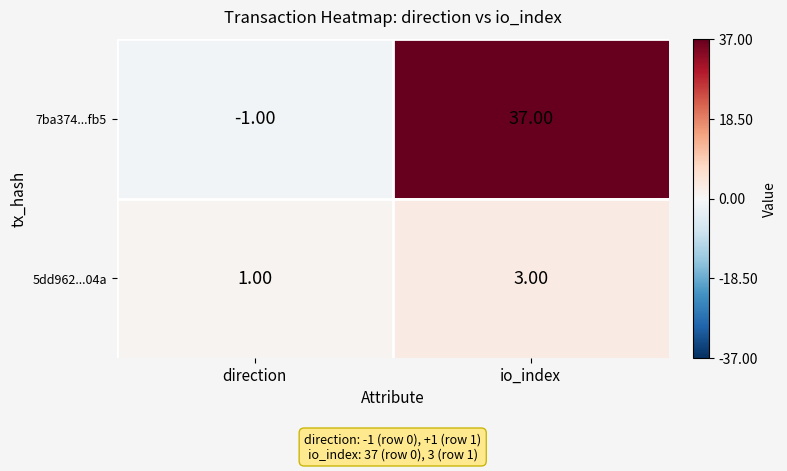

What is the difference between the 7ba374...fb5 values at direction and io_index?

38